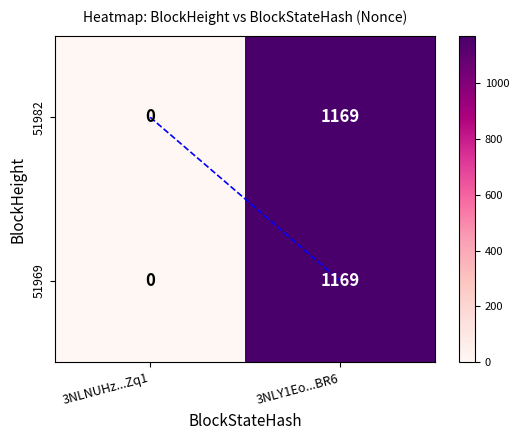

Rank the categories by 51982 value from lowest to highest.

3NLNUHz...Zq1, 3NLY1Eo...BR6